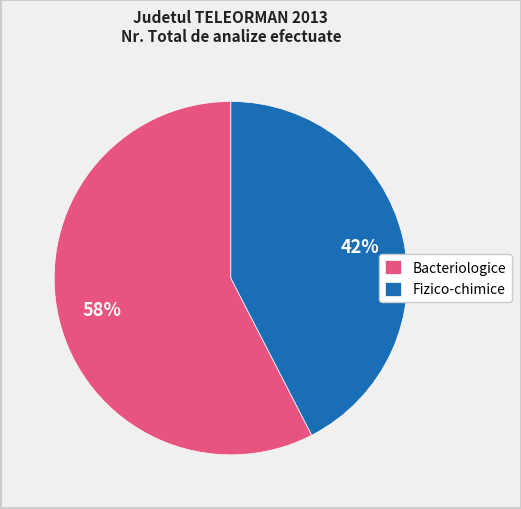

Is there any slice that represents more than half of the pie?

Yes